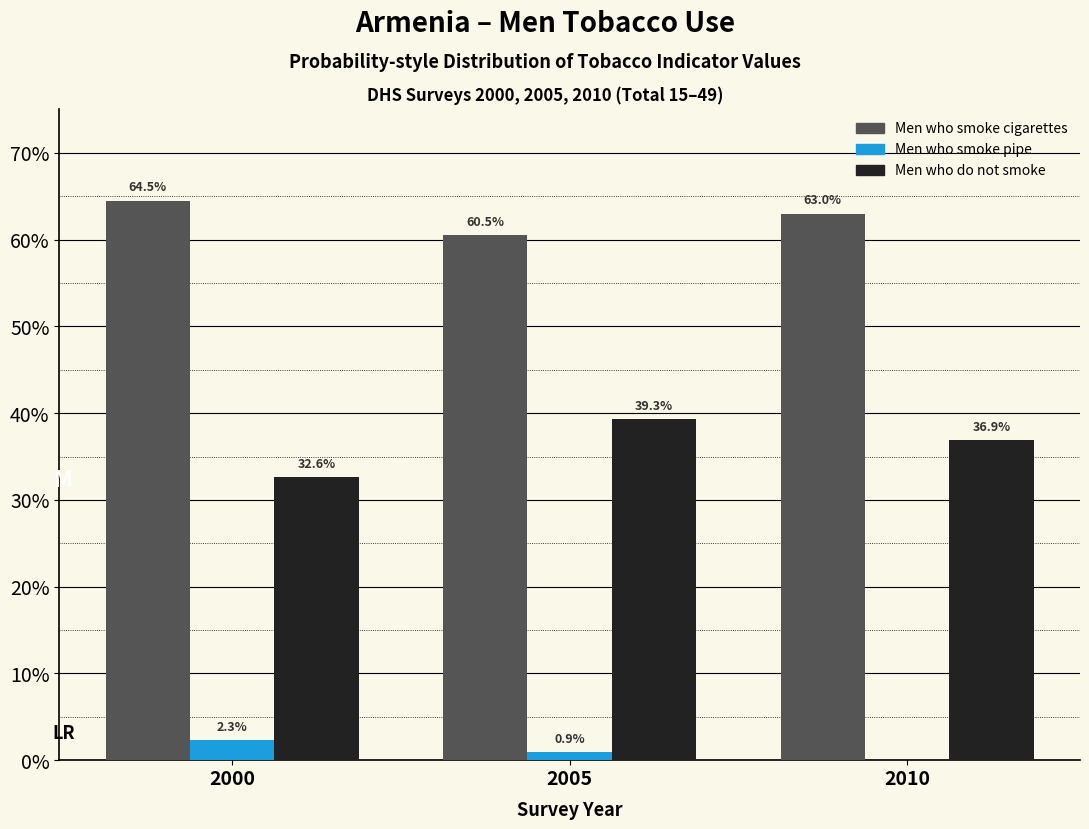

Reading left to right, list all the values displayed in this chart.

Men who smoke cigarettes: 2000=64.5	2005=60.5	2010=63.0
Men who smoke pipe: 2000=2.3	2005=0.9	2010=0.0
Men who do not smoke: 2000=32.6	2005=39.3	2010=36.9